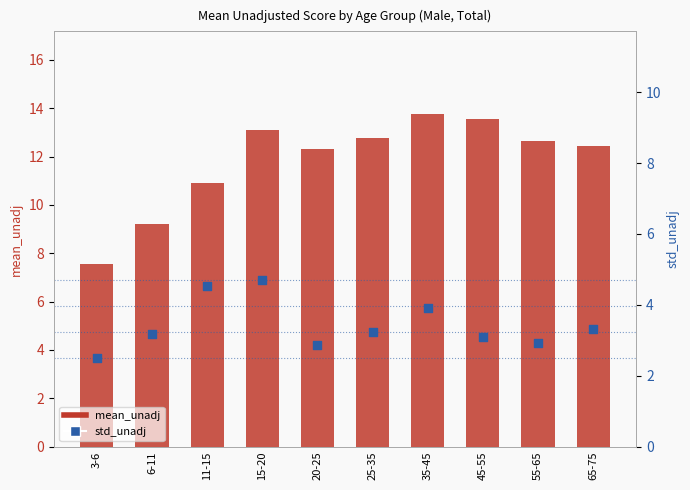

What are all the series names shown in the legend?

mean_unadj, std_unadj